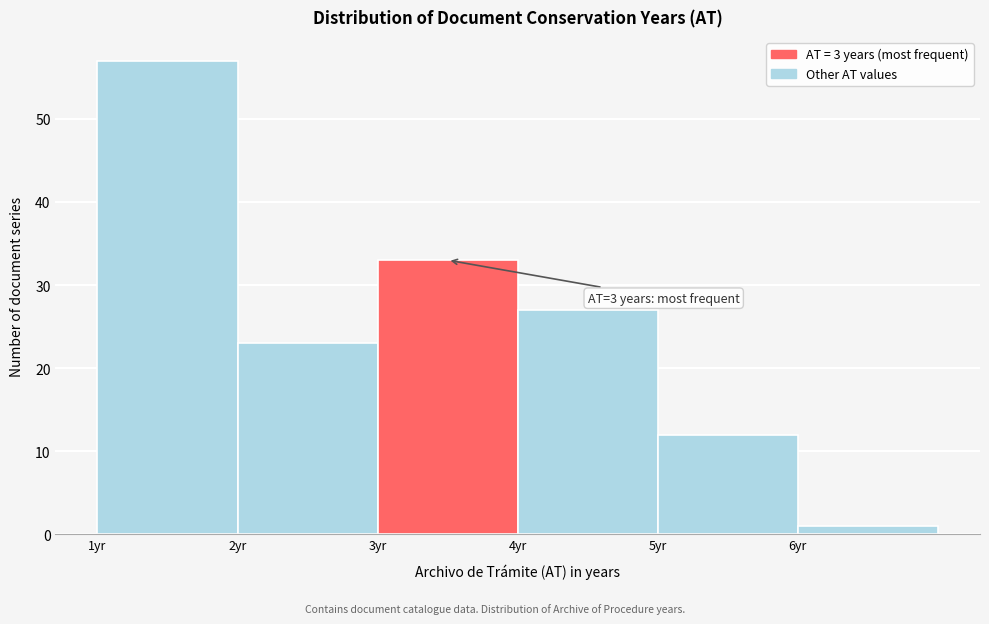

Over which range of the x-axis is the bar tallest?

1 to 2